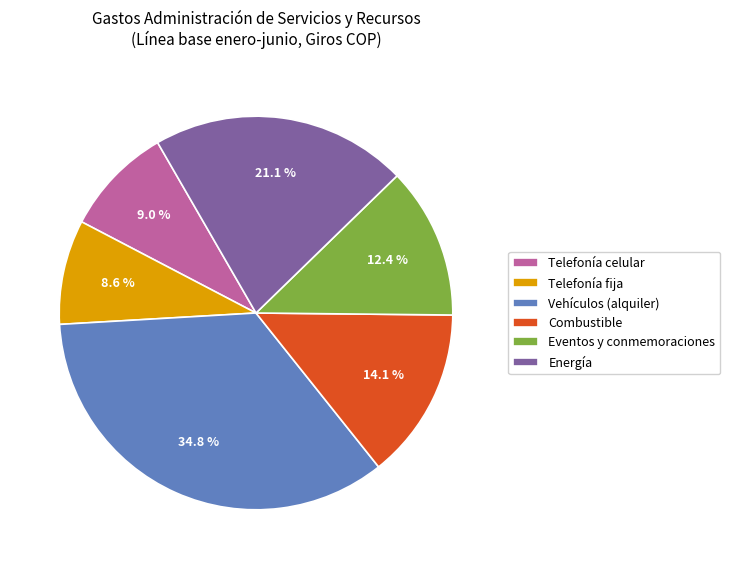

What percentage is the Vehículos (alquiler) slice, to the nearest percent?

35%